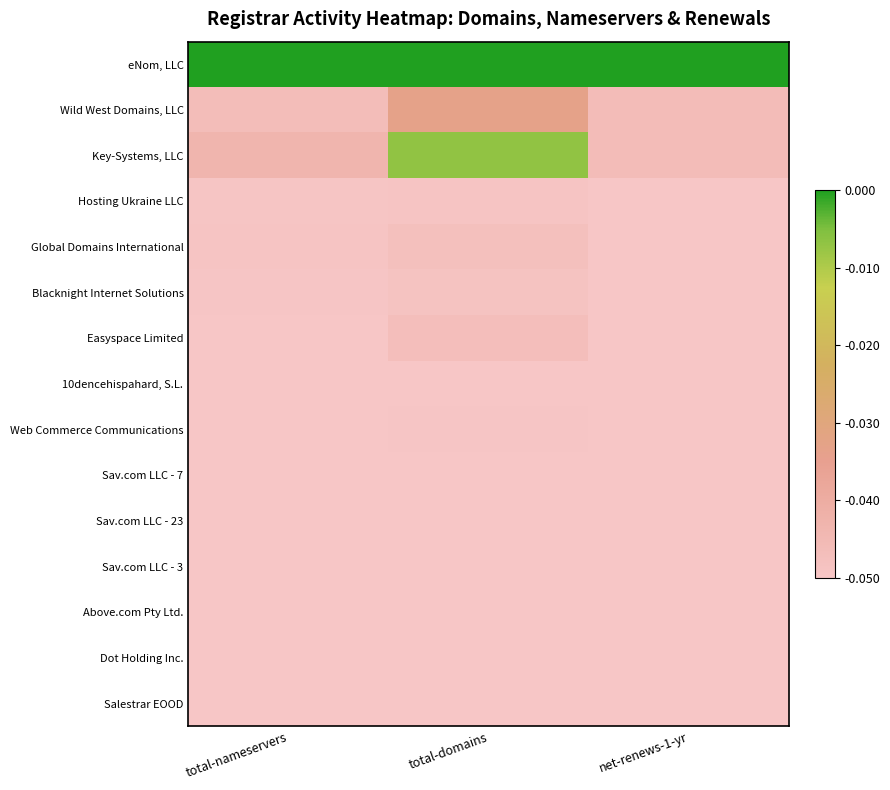

Count the number of data series in this chart.

15